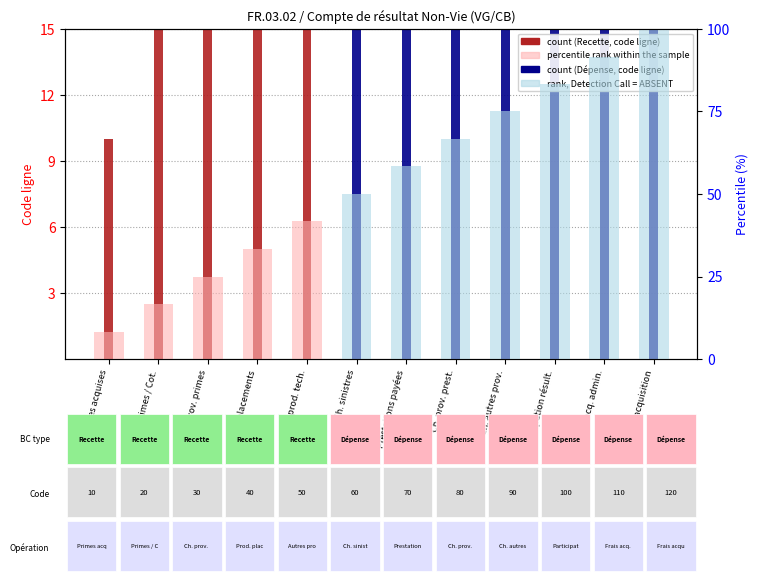

Reading left to right, extract all data points from this chart.

count: Primes acquises=10.0	Primes / Cot.=20.0	Ch. prov. primes=30.0	Prod. placements=40.0	Autres prod. tech.=50.0	Ch. sinistres=60.0	Prestations payées=70.0	Ch. prov. prest.=80.0	Ch. autres prov.=90.0	Participation résult.=100.0	Frais acq. admin.=110.0	Frais acquisition=120.0
percentile rank within the sample: Primes acquises=8.3	Primes / Cot.=16.7	Ch. prov. primes=25.0	Prod. placements=33.3	Autres prod. tech.=41.7	Ch. sinistres=50.0	Prestations payées=58.3	Ch. prov. prest.=66.7	Ch. autres prov.=75.0	Participation résult.=83.3	Frais acq. admin.=91.7	Frais acquisition=100.0